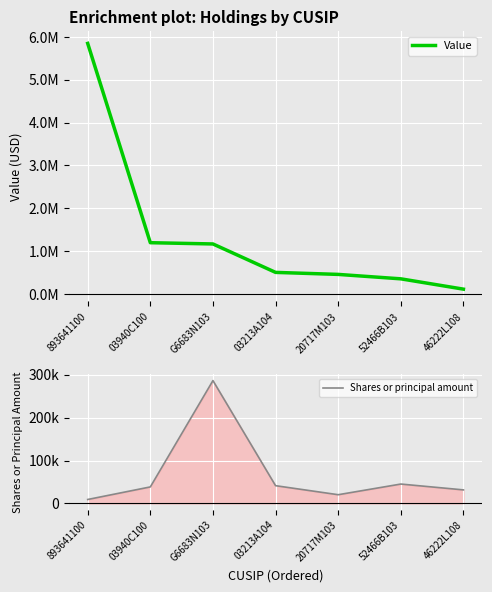

Reading left to right, transcribe all the data shown in this chart.

Value: 5848819	1194093	1164610	500595	453607	350111	109120
Shares or principal amount: 9289	38544	286145	41440	20396	45234	31629